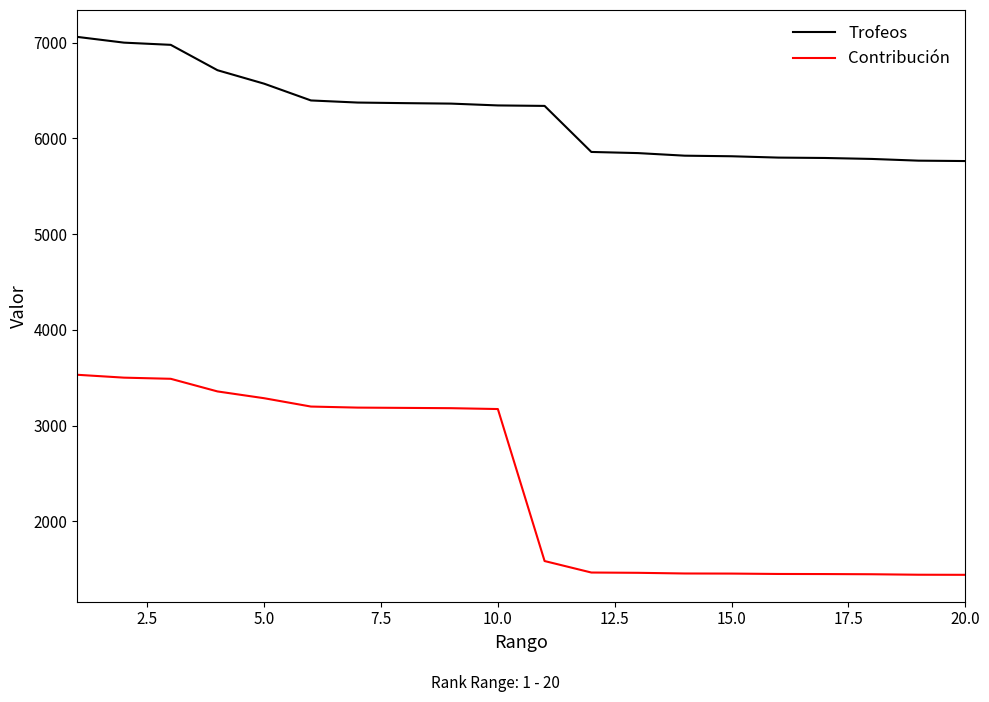

Which series has the widest spread of values?

Contribución